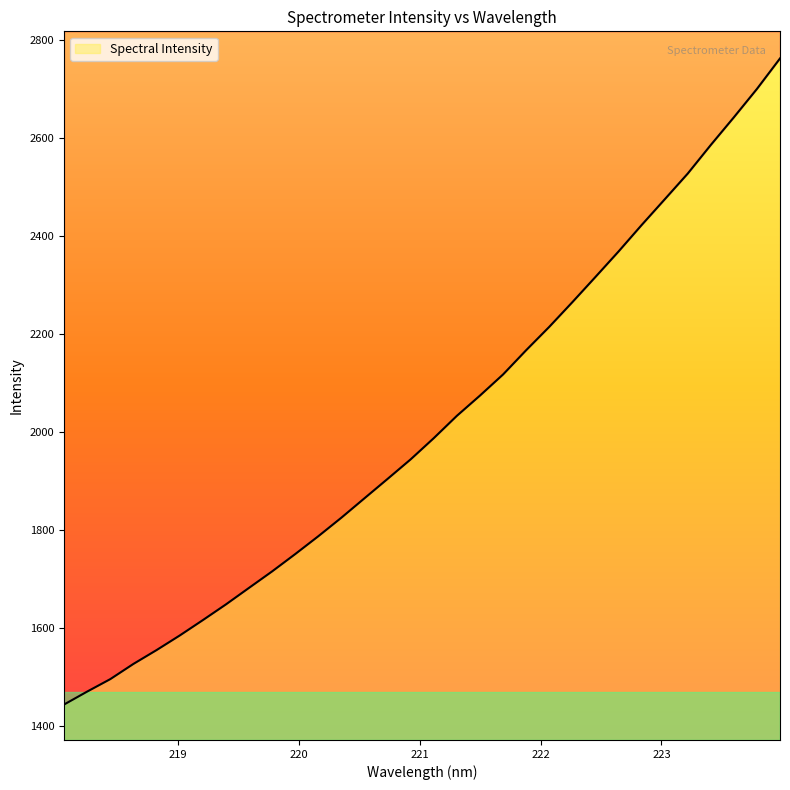

How many data points are above 1987?

16